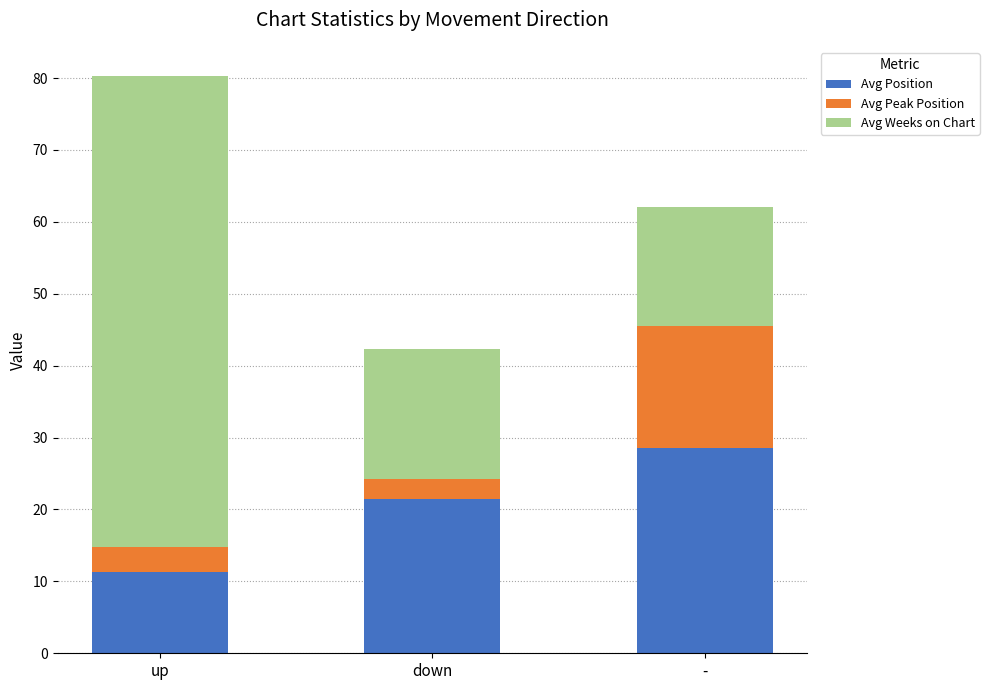

Are the bars horizontal?

No